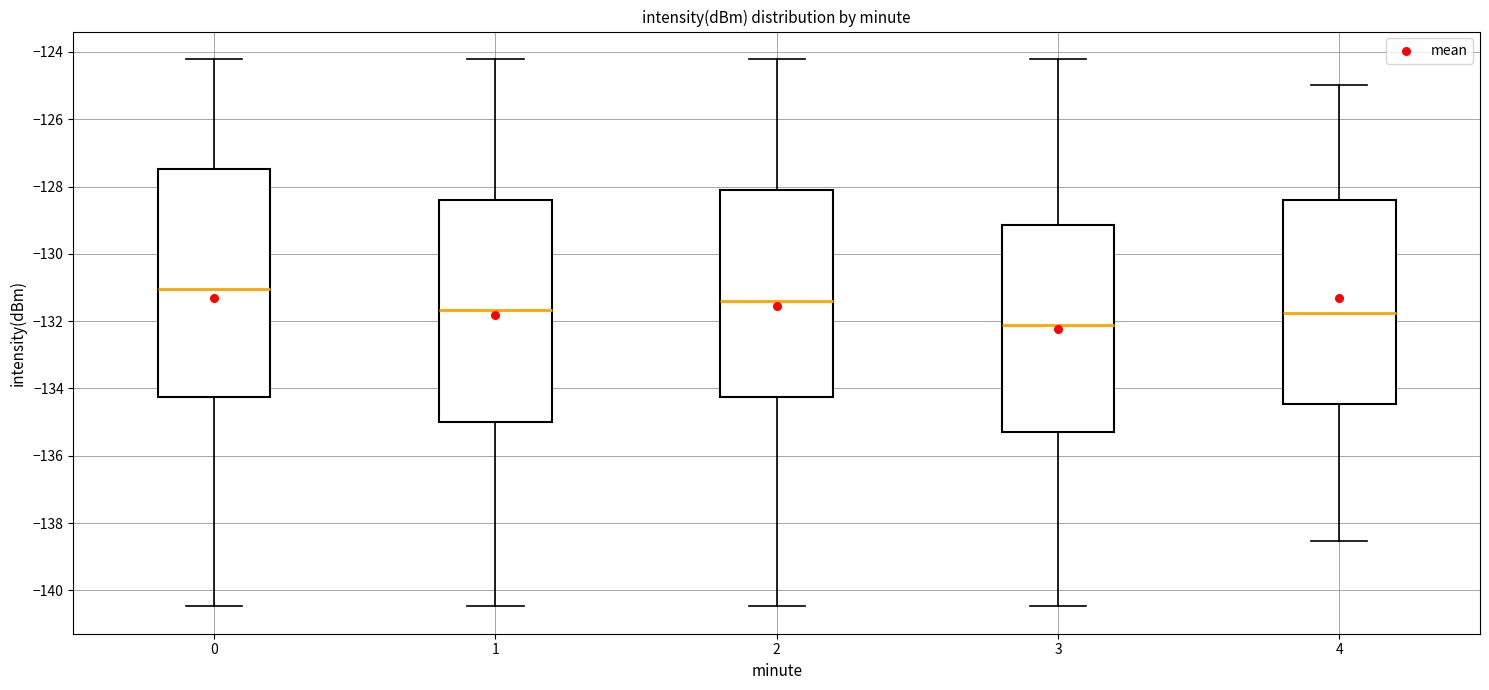

Reading left to right, read every box against the y-axis: the position of its median line, the range the box covers, and the ends of its whiskers. The values are not printed on the chart, so give them approximately, as read against the axis.

0: median -131.0, box -134.2 to -127.4, whiskers -140.4 to -124.2
1: median -131.6, box -135.0 to -128.4, whiskers -140.4 to -124.2
2: median -131.4, box -134.2 to -128.2, whiskers -140.4 to -124.2
3: median -132.2, box -135.2 to -129.2, whiskers -140.4 to -124.2
4: median -131.8, box -134.4 to -128.4, whiskers -138.6 to -125.0